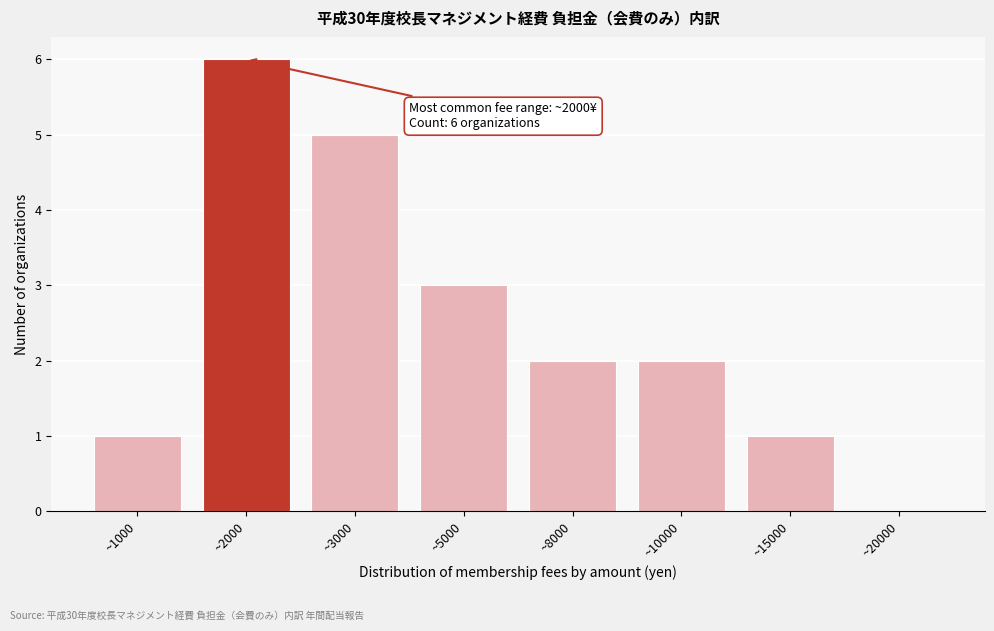

Reading right to left, what are all the values shown in this chart?

~20000=0	~15000=1	~10000=2	~8000=2	~5000=3	~3000=5	~2000=6	~1000=1